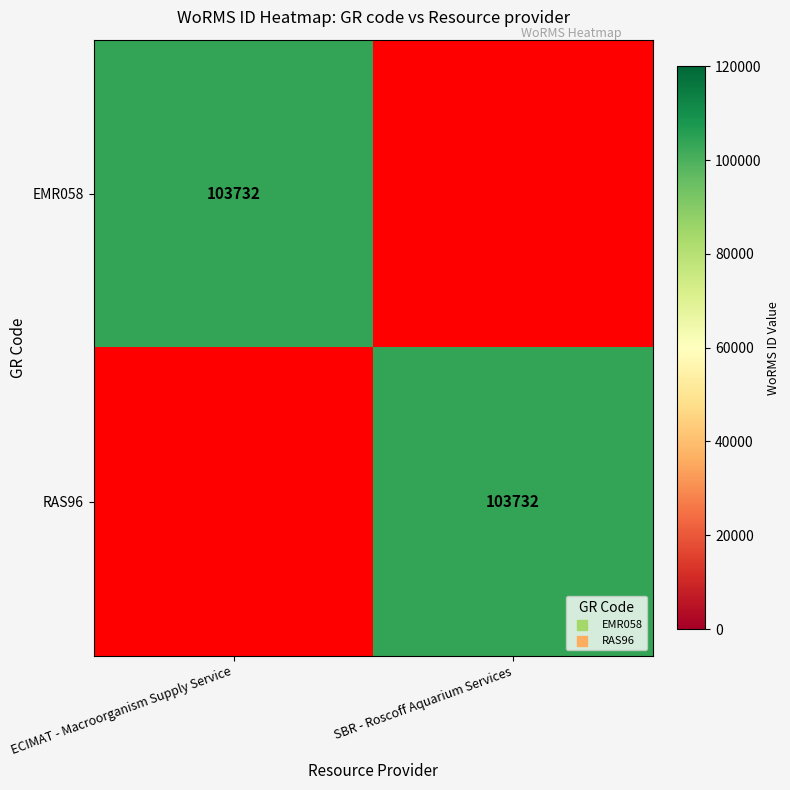

At which category does the chart reach its peak across all series?

ECIMAT - Macroorganism Supply Service